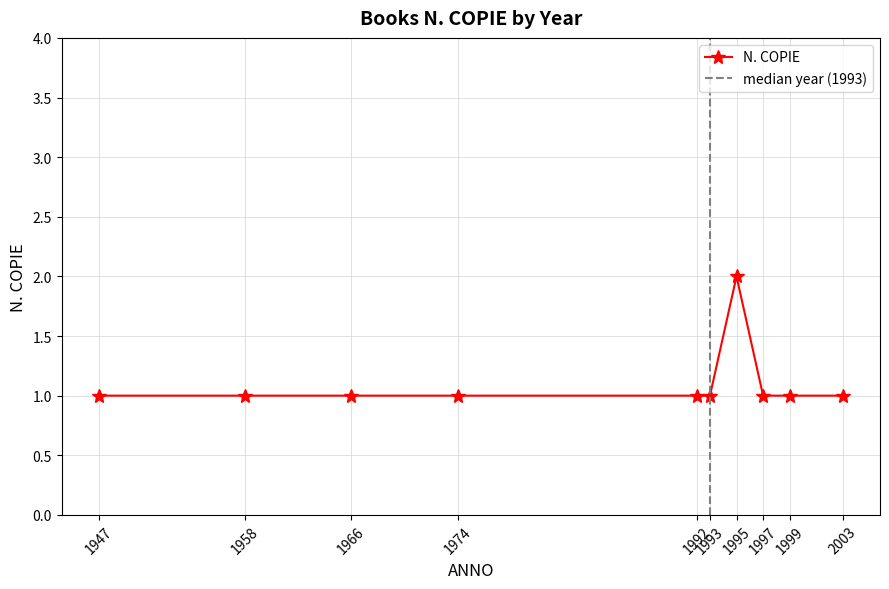

What is the value of the N. COPIE point at the 8th from the left?

1